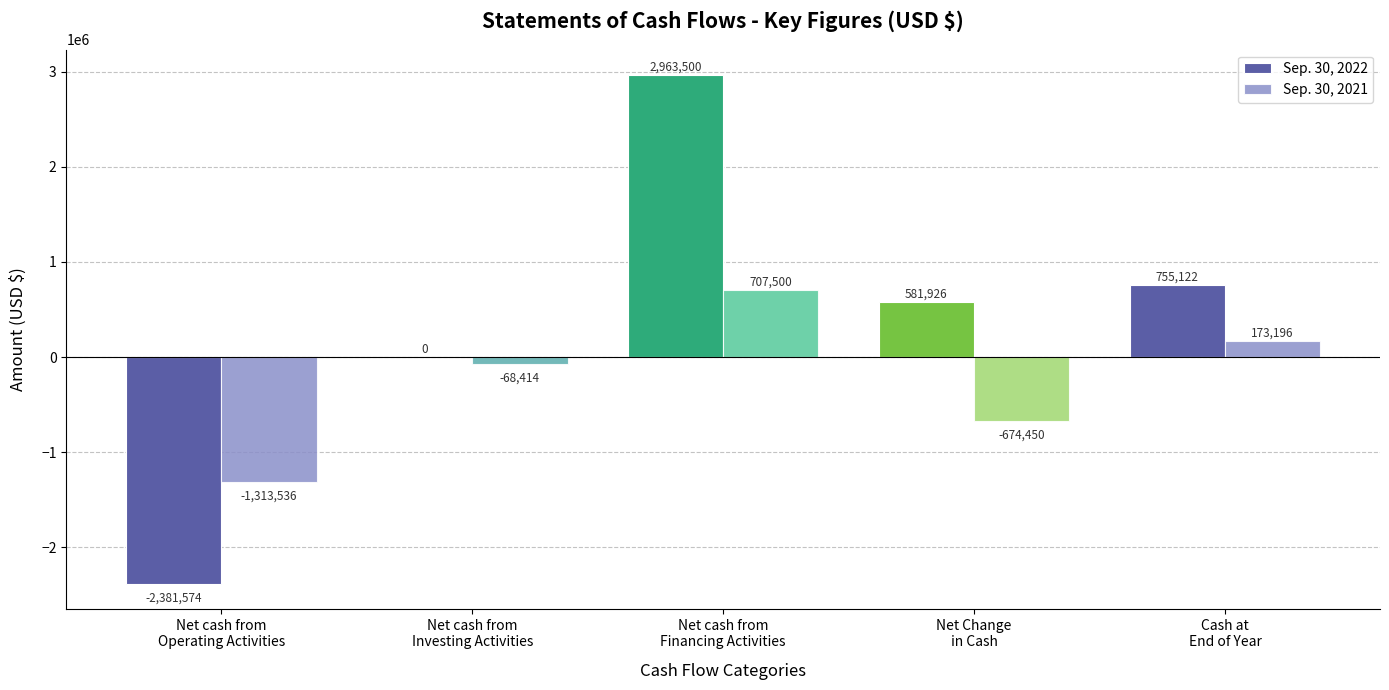

What is the total value across all series at Net cash from
Financing Activities?

3671000